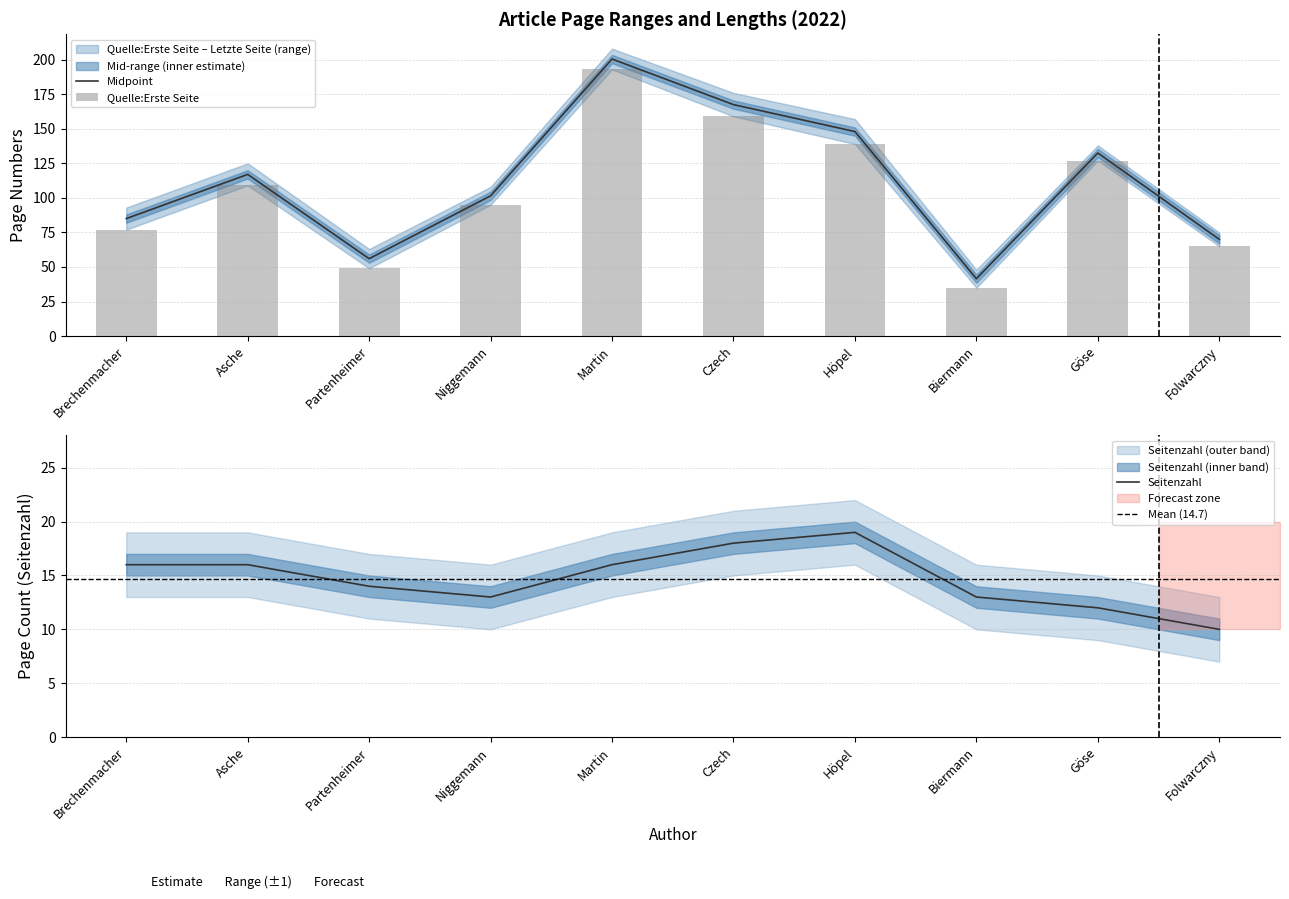

At which label does Quelle:Erste Seite first exceed 109?

Martin